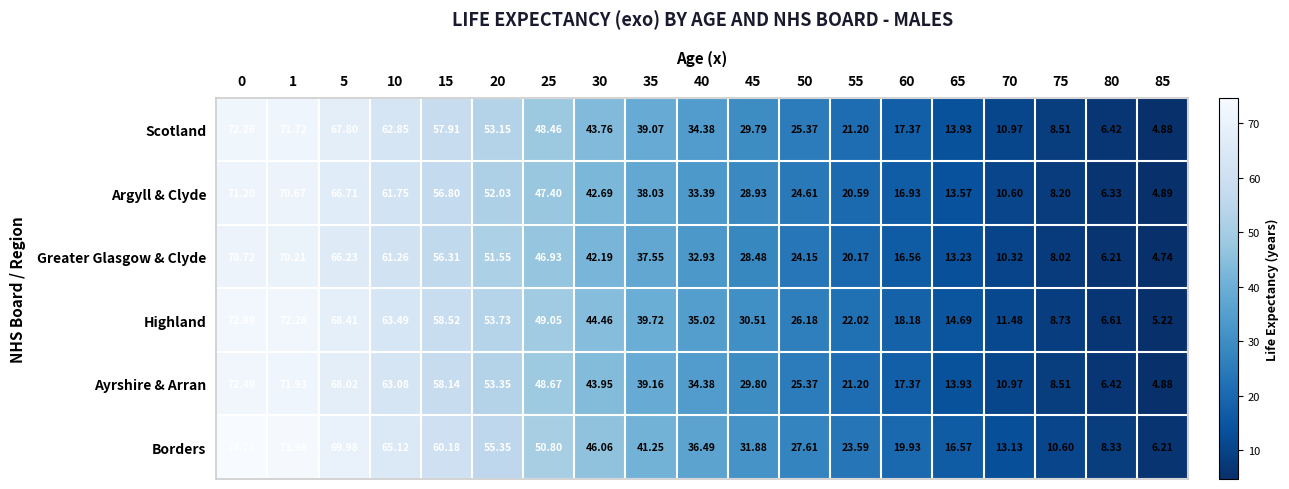

Which series changed the most between 20 and 75?

Highland